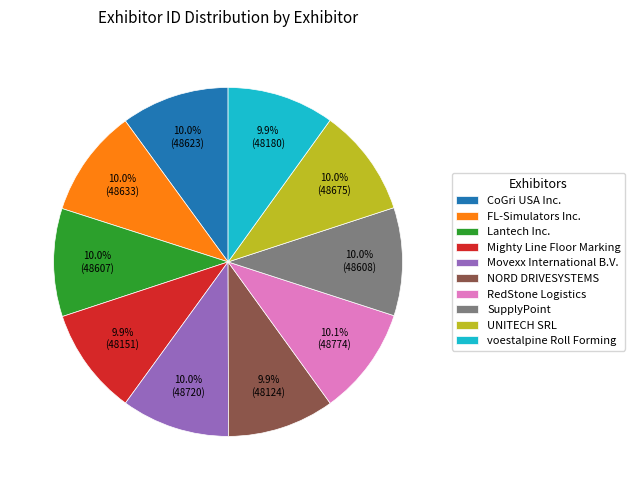

What percentage is the UNITECH SRL slice, to the nearest percent?

10%